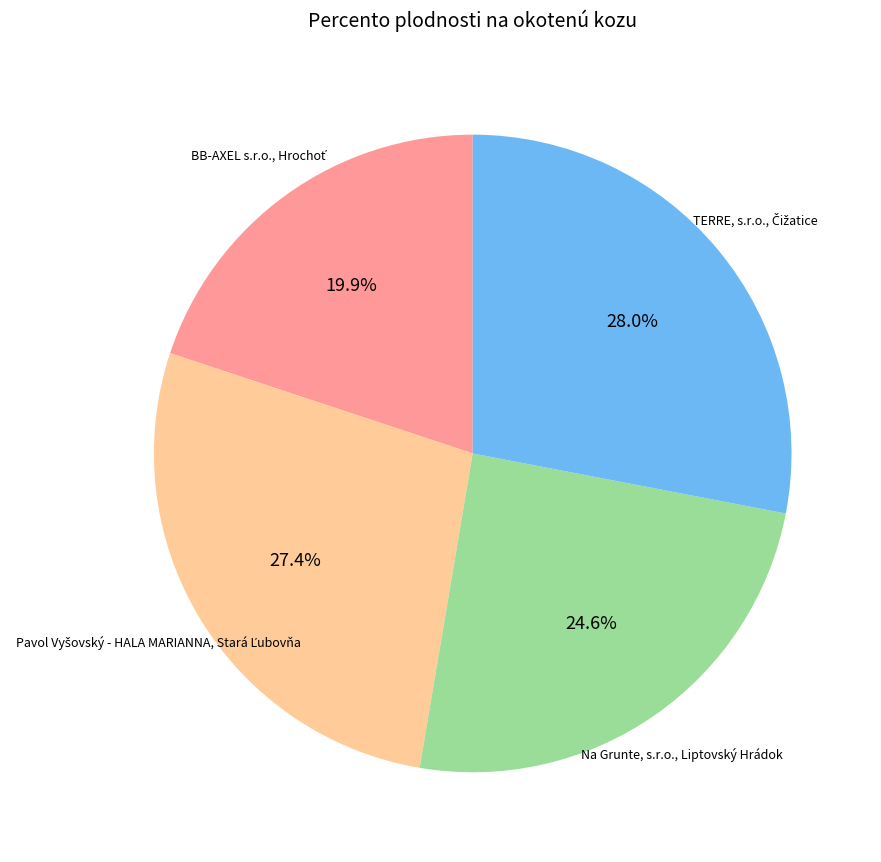

Does any single category account for the majority?

No